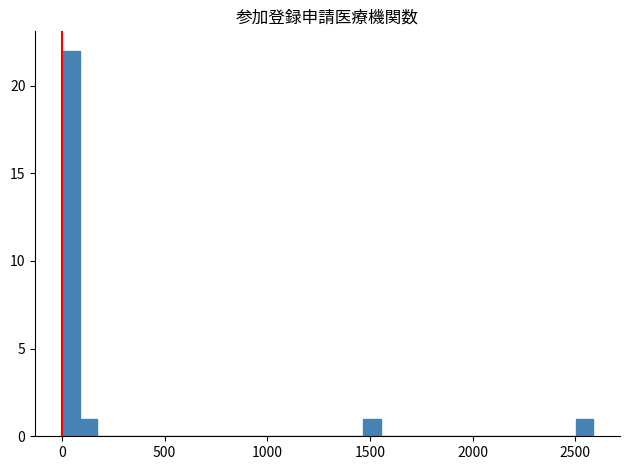

Around what value on the x-axis is the tallest bar? Give the approximate position of its centre, as read against the axis.

50